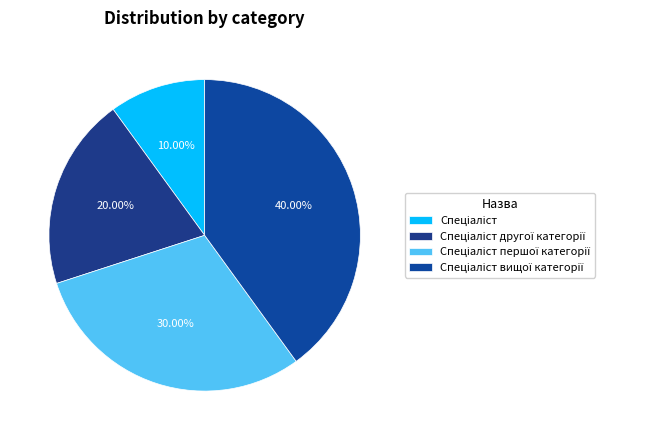

The Спеціаліст вищої категорії slice represents 30% of the pie. True or false?

False